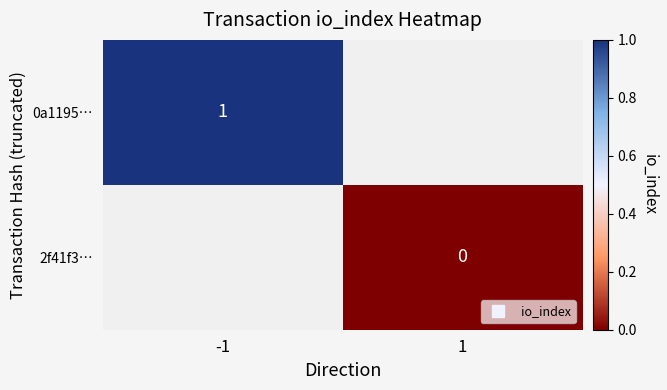

Which category has the lowest value across all series?

1